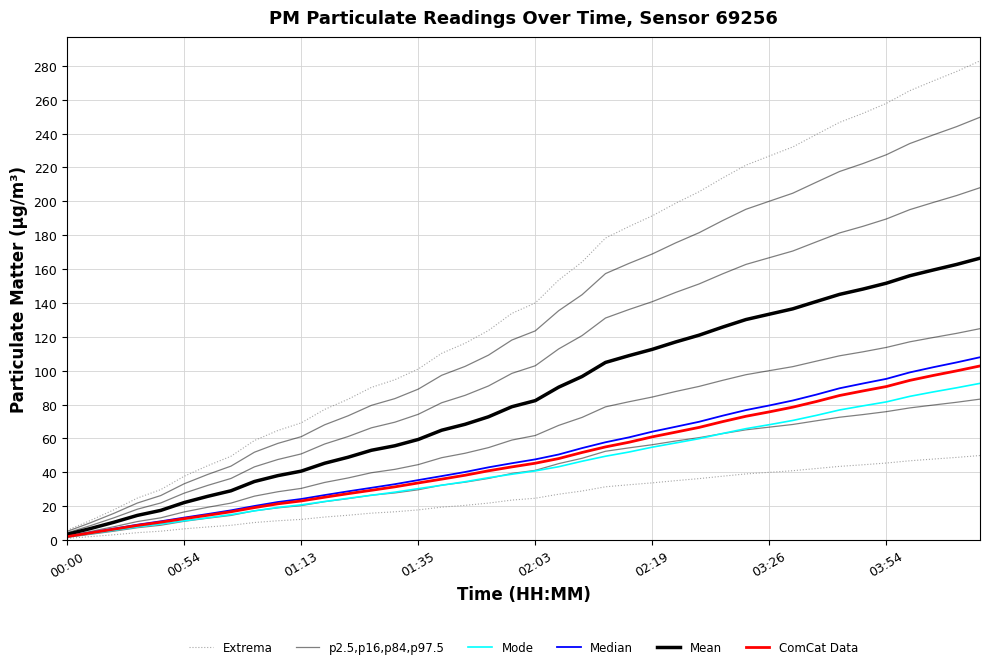

What is the approximate value of p2.5,p16,p84,p97.5 at 02:19?

56.3